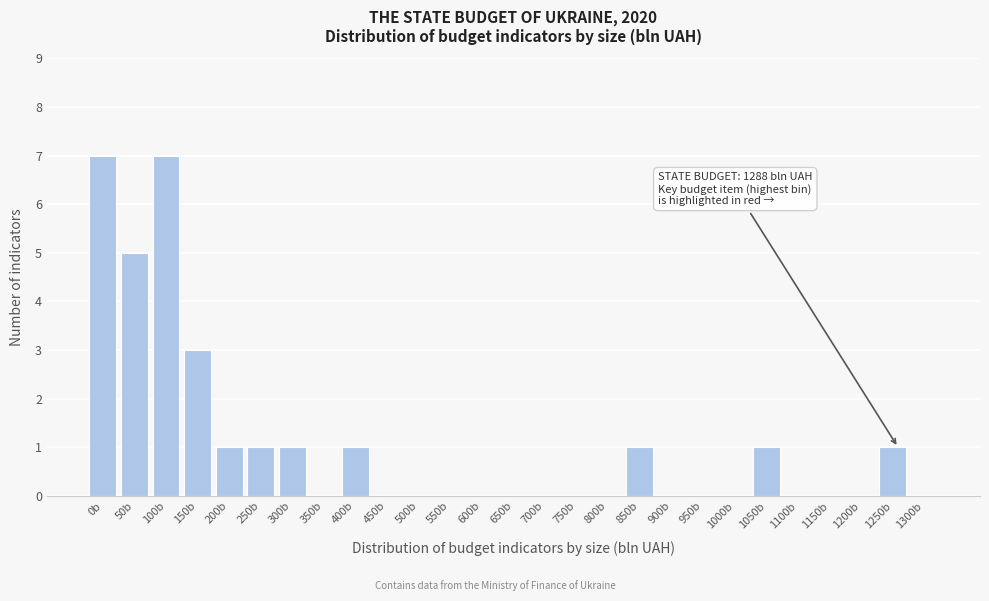

Reading right to left, what are all the values shown in this chart?

1300b=0	1250b=1	1200b=0	1150b=0	1100b=0	1050b=1	1000b=0	950b=0	900b=0	850b=1	800b=0	750b=0	700b=0	650b=0	600b=0	550b=0	500b=0	450b=0	400b=1	350b=0	300b=1	250b=1	200b=1	150b=3	100b=7	50b=5	0b=7